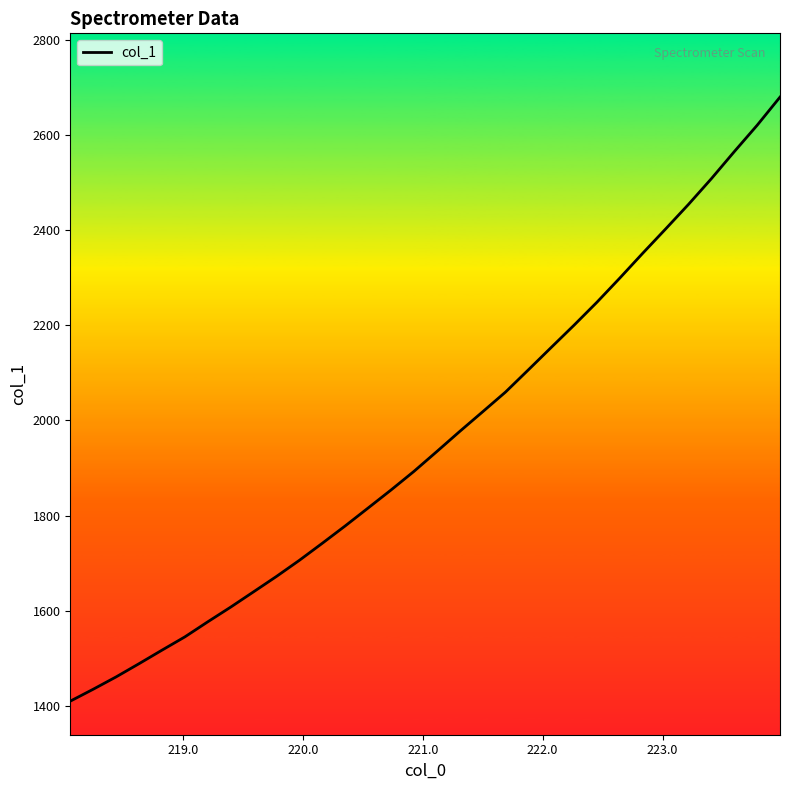

Is this an area chart (filled region under the line)?

No